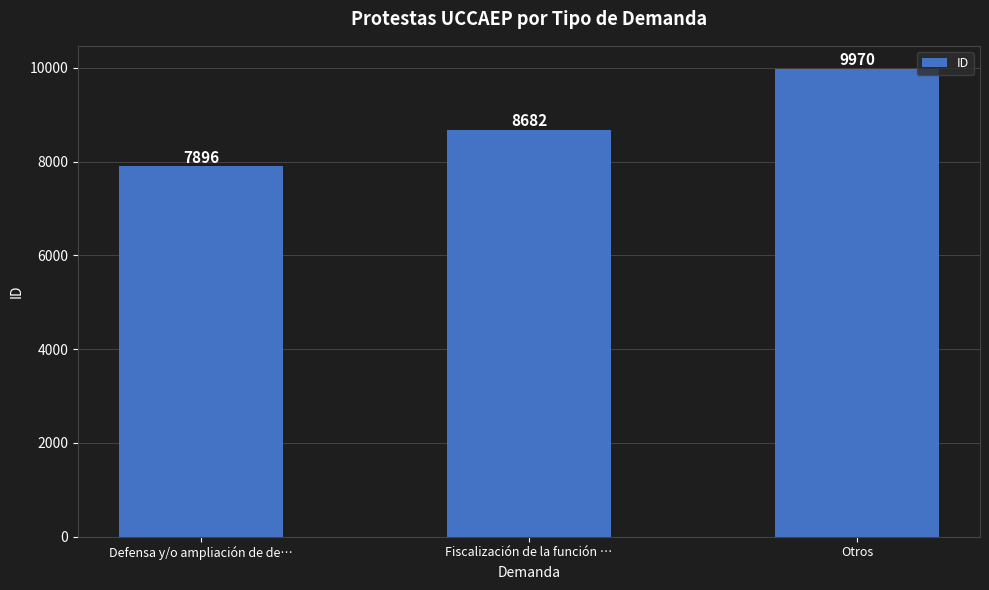

What is the difference between the maximum and minimum values?

2074